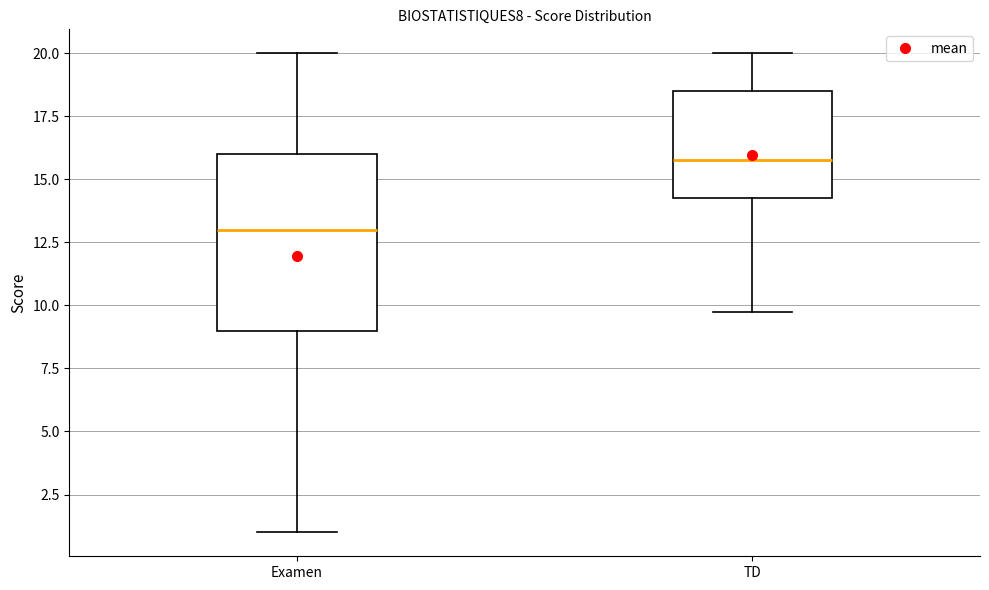

Reading left to right, read every box against the y-axis: the position of its median line, the range the box covers, and the ends of its whiskers. The values are not printed on the chart, so give them approximately, as read against the axis.

Examen: median 13.0, box 9.0 to 16.0, whiskers 1.0 to 20.0
TD: median 16.0, box 14.5 to 18.5, whiskers 10.0 to 20.0